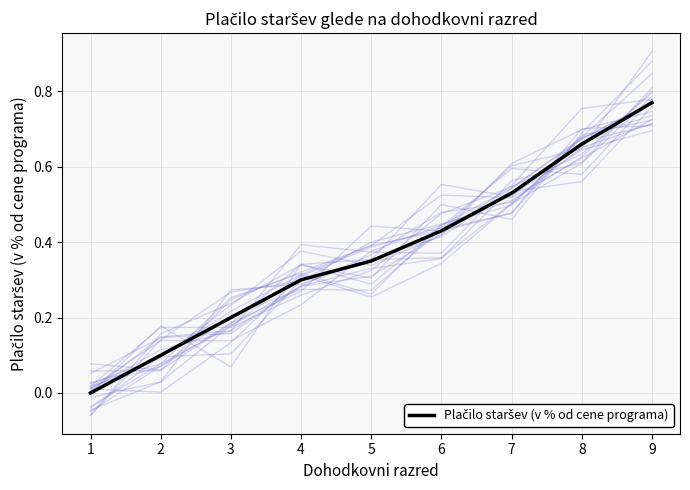

What is the sum of all values?

3.3